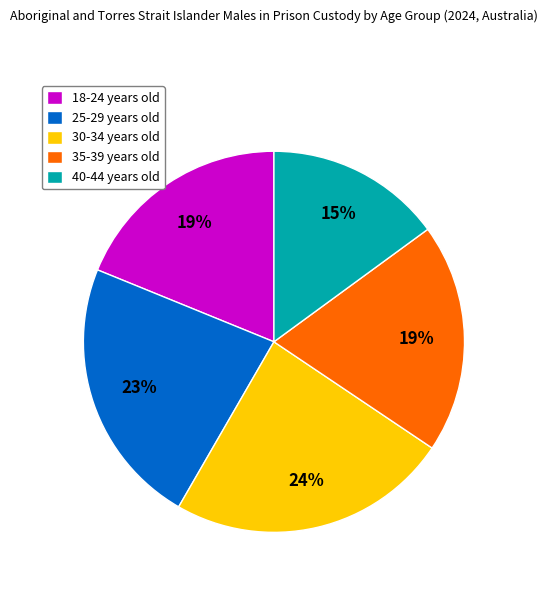

Does 30-34 years old represent more than half of the total?

No